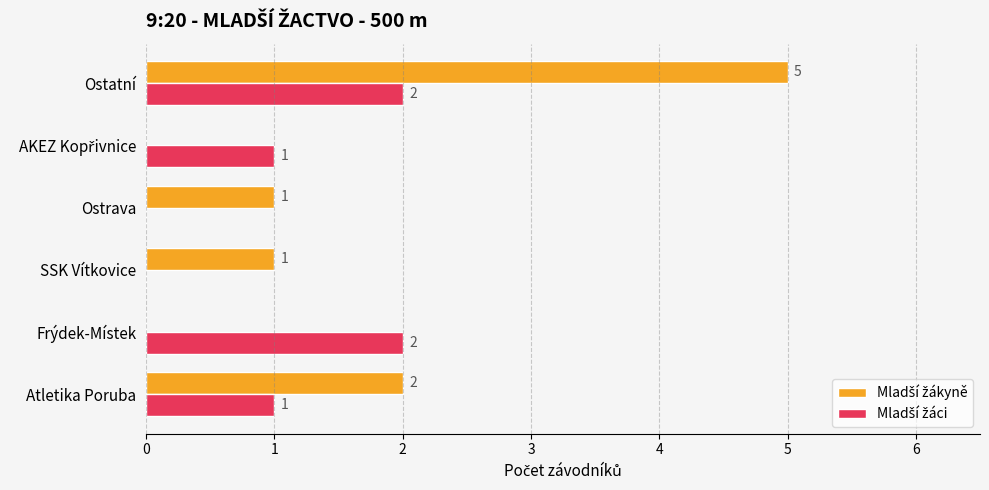

What is the maximum value shown in the chart?

5